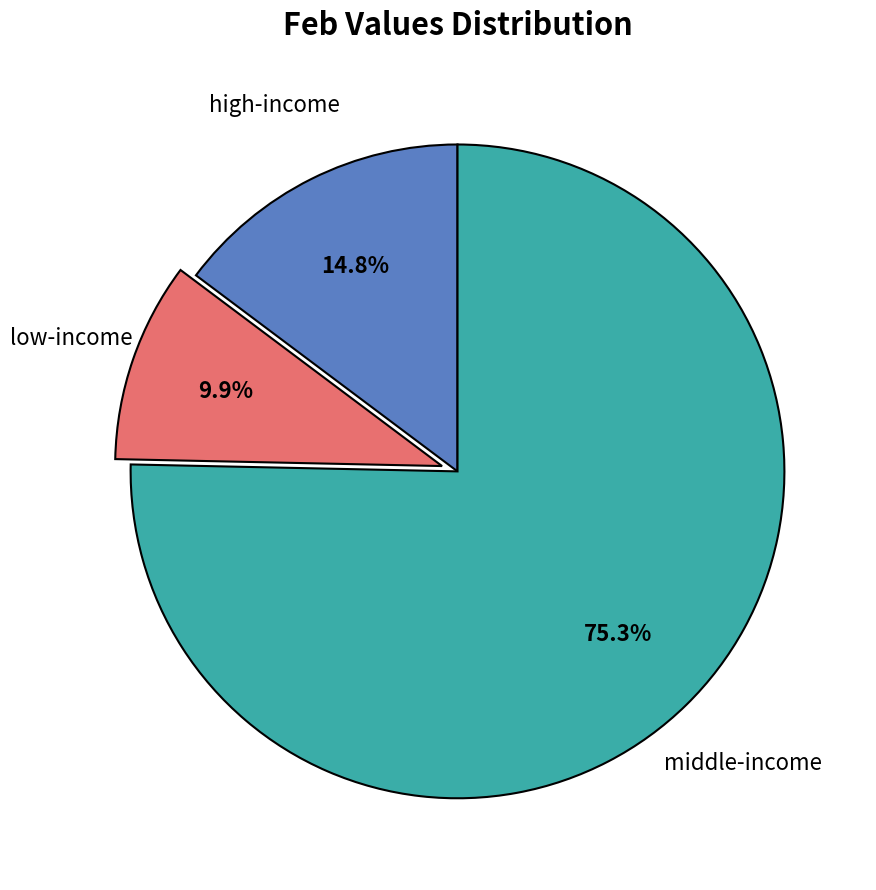

Which category has the biggest portion of the pie?

middle-income